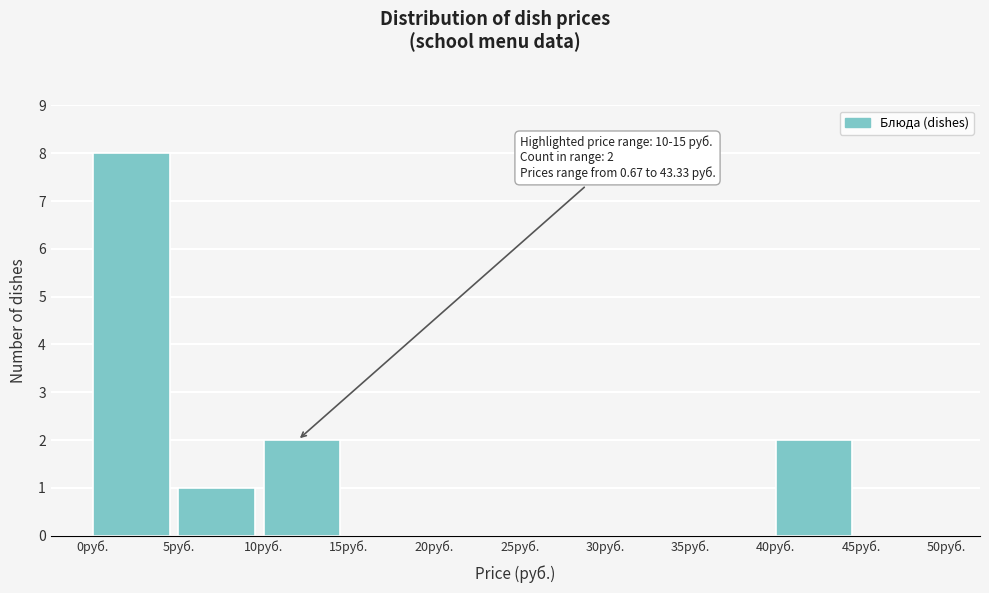

Over which range of the x-axis is the bar tallest?

0 to 5